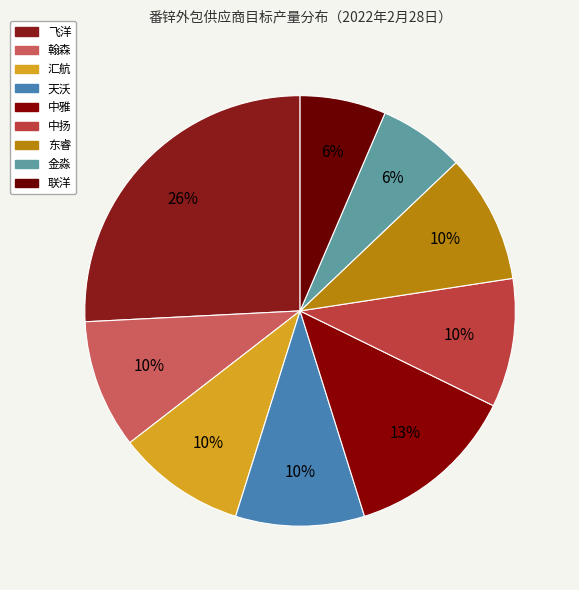

How many segments does this pie chart have?

9